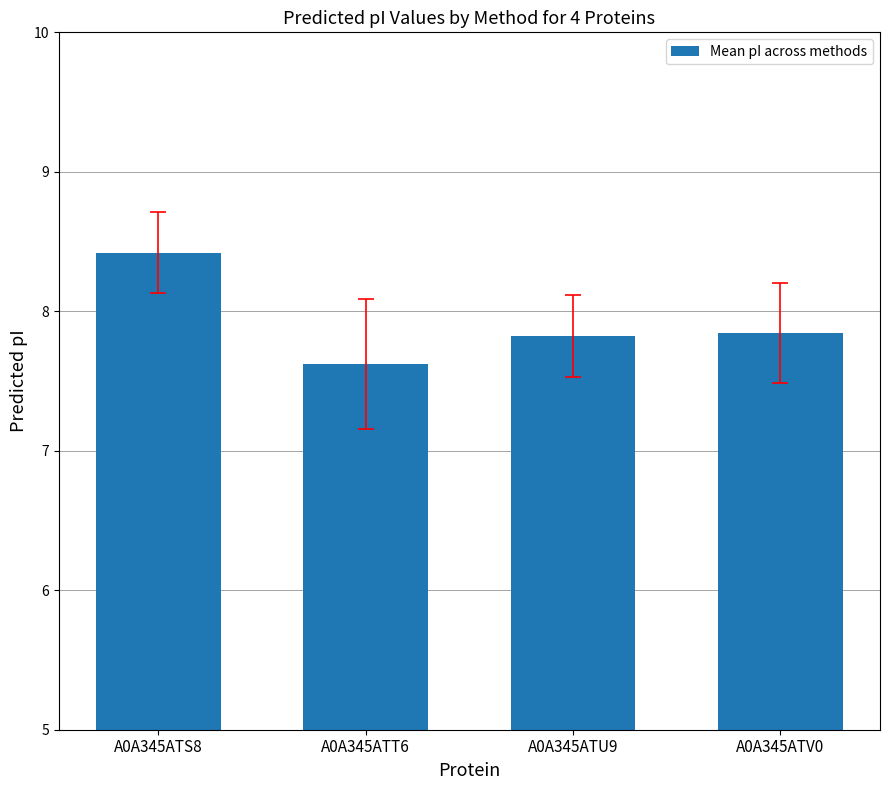

What is the sum of the values at A0A345ATV0 and A0A345ATS8?

16.3